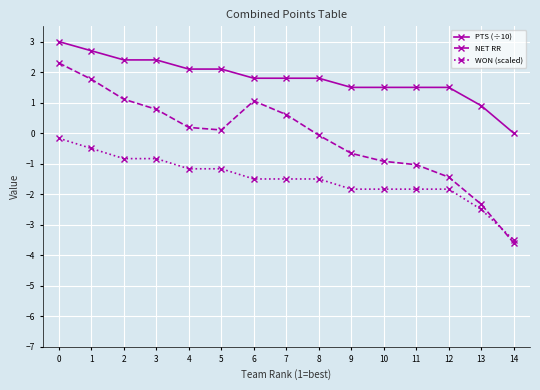

The value of PTS (÷10) at 0 is 5.0. True or false?

False